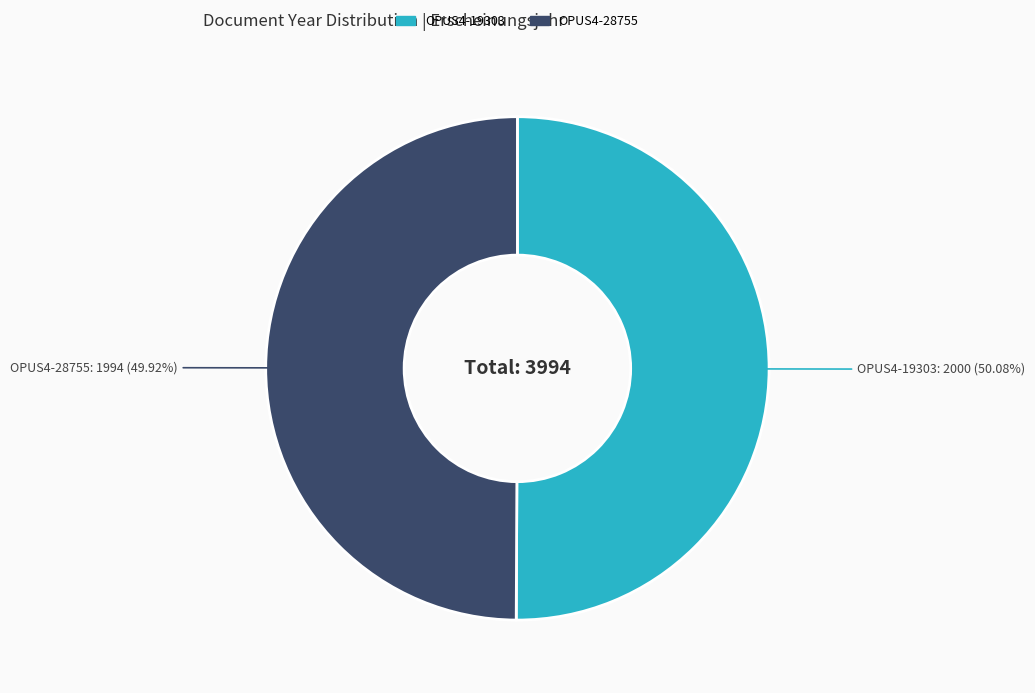

Is the sum of OPUS4-28755 and OPUS4-19303 greater than half?

Yes